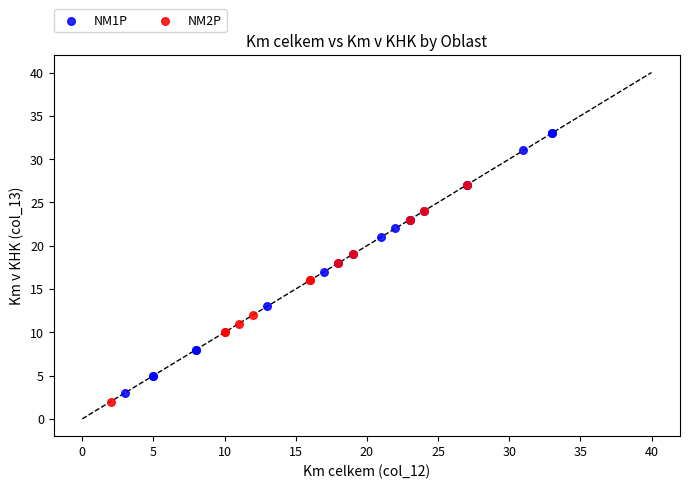

Which series has the widest spread of Y values?

NM1P